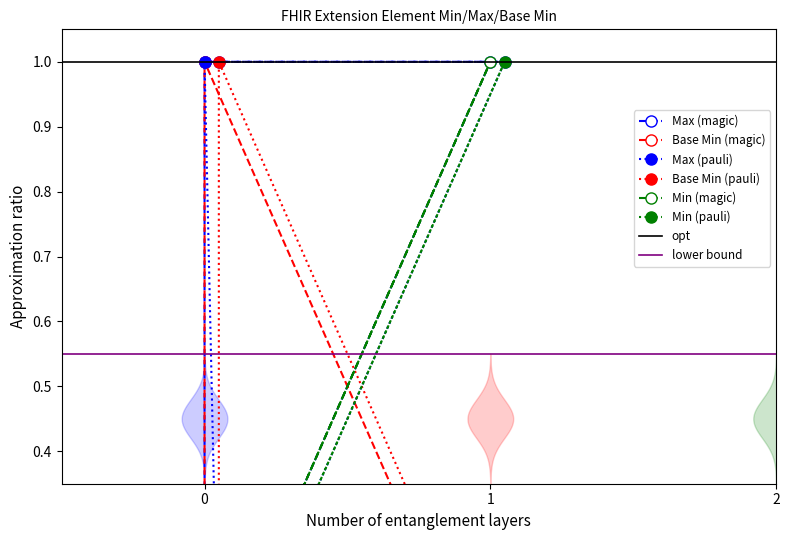

Which series has the largest range (max minus min)?

Max